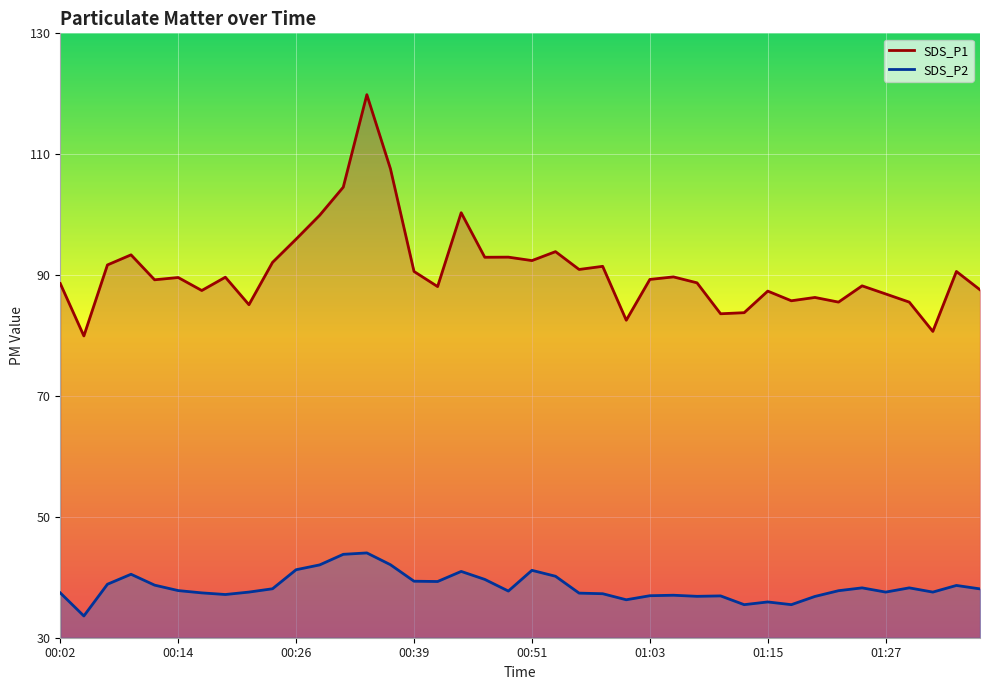

Between 01:05 and 01:10, which series saw the biggest shift?

SDS_P1